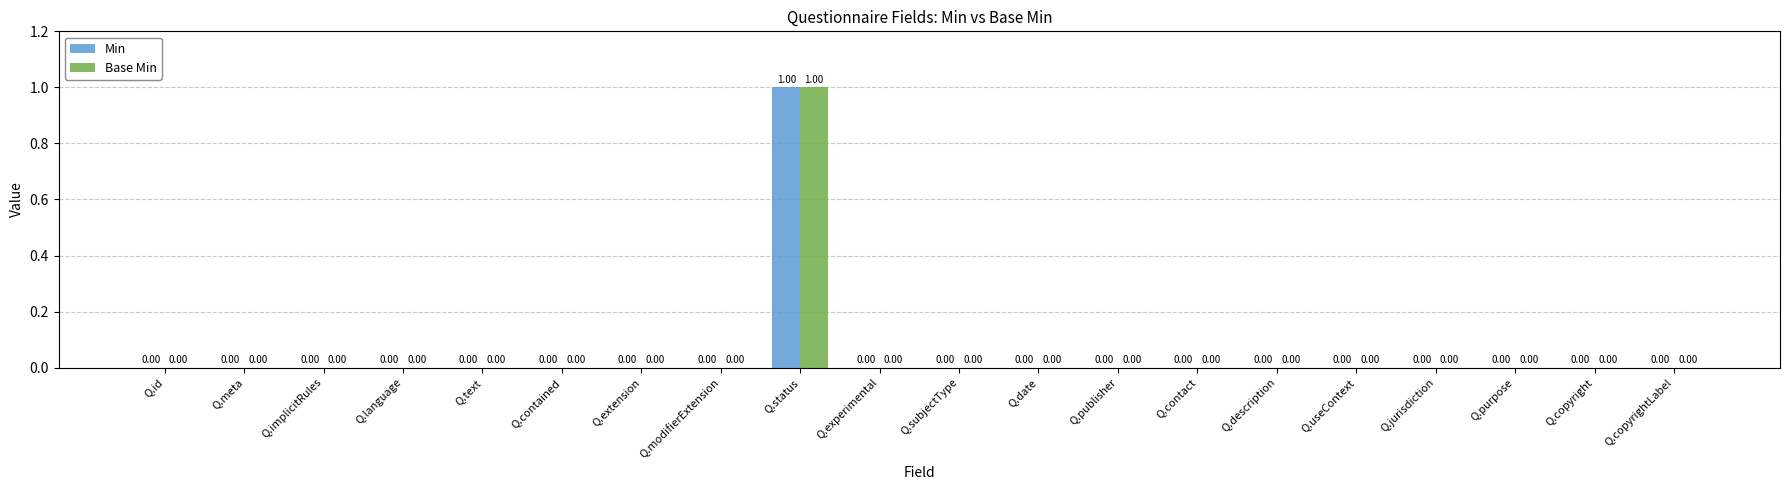

Which category has the highest value in the Base Min series?

Q.status